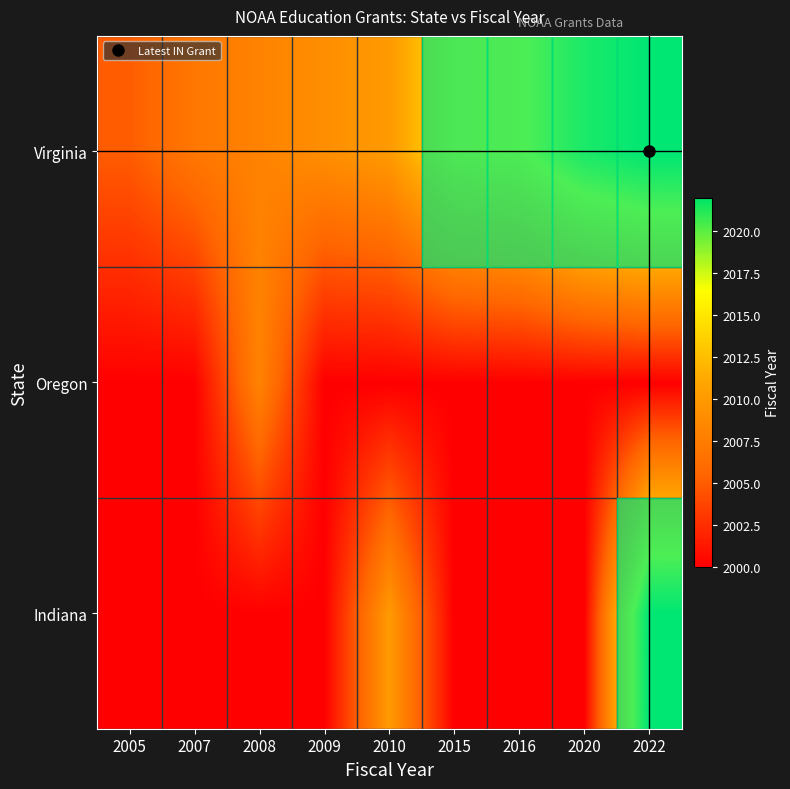

List the series in order of their peak value, lowest first.

Oregon, Indiana, Virginia